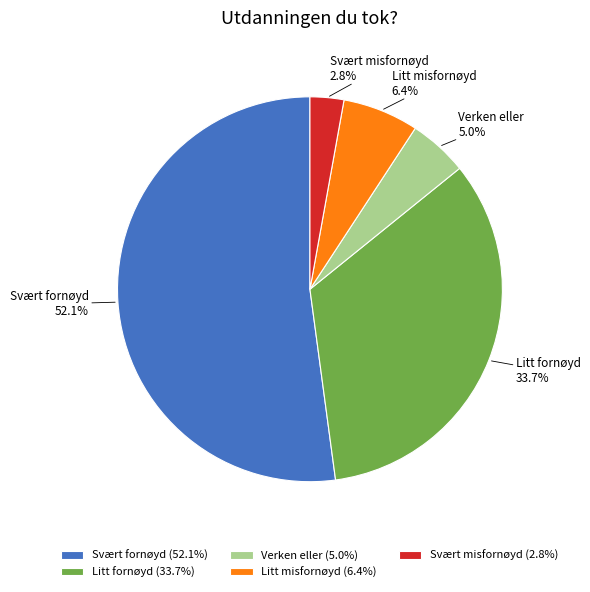

To the nearest percent, what percentage of the pie is Litt fornøyd?

34%